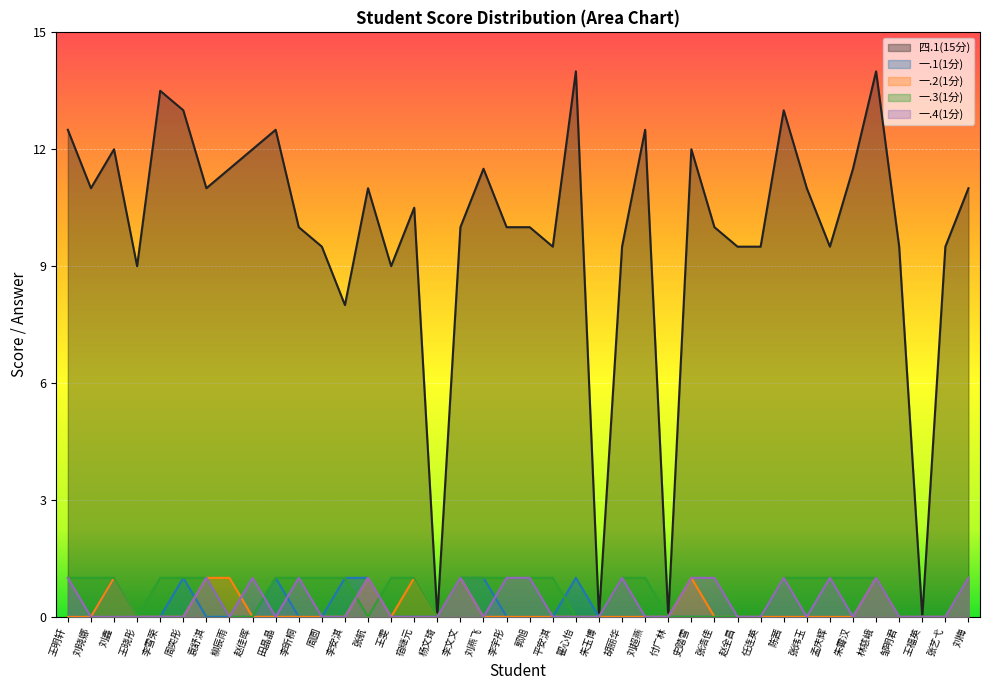

Reading right to left, extract all data points from this chart.

四.1(15分): 11.0	9.5	0.0	9.5	14.0	11.5	9.5	11.0	13.0	9.5	9.5	10.0	12.0	0.0	12.5	9.5	0.0	14.0	9.5	10.0	10.0	11.5	10.0	0.0	10.5	9.0	11.0	8.0	9.5	10.0	12.5	12.0	11.5	11.0	13.0	13.5	9.0	12.0	11.0	12.5
一.1(1分): 1.0	0.0	0.0	0.0	1.0	0.0	0.0	0.0	0.0	0.0	0.0	0.0	0.0	0.0	0.0	0.0	0.0	1.0	0.0	0.0	0.0	1.0	1.0	0.0	0.0	0.0	1.0	1.0	0.0	0.0	1.0	0.0	0.0	0.0	1.0	0.0	0.0	1.0	0.0	0.0
一.2(1分): 1.0	0.0	0.0	0.0	1.0	0.0	0.0	0.0	0.0	0.0	0.0	0.0	1.0	0.0	0.0	0.0	0.0	0.0	0.0	0.0	0.0	0.0	1.0	0.0	1.0	0.0	1.0	0.0	0.0	0.0	0.0	0.0	1.0	1.0	0.0	0.0	0.0	1.0	0.0	0.0
一.3(1分): 1.0	0.0	0.0	0.0	1.0	1.0	1.0	1.0	1.0	0.0	0.0	0.0	0.0	0.0	1.0	1.0	0.0	0.0	1.0	1.0	1.0	1.0	1.0	0.0	1.0	1.0	0.0	1.0	1.0	1.0	1.0	0.0	0.0	1.0	1.0	1.0	0.0	1.0	1.0	1.0
一.4(1分): 1.0	0.0	0.0	0.0	1.0	0.0	1.0	0.0	1.0	0.0	0.0	1.0	1.0	0.0	0.0	1.0	0.0	0.0	0.0	1.0	1.0	0.0	1.0	0.0	0.0	0.0	1.0	0.0	0.0	1.0	0.0	1.0	0.0	1.0	0.0	0.0	0.0	0.0	0.0	1.0